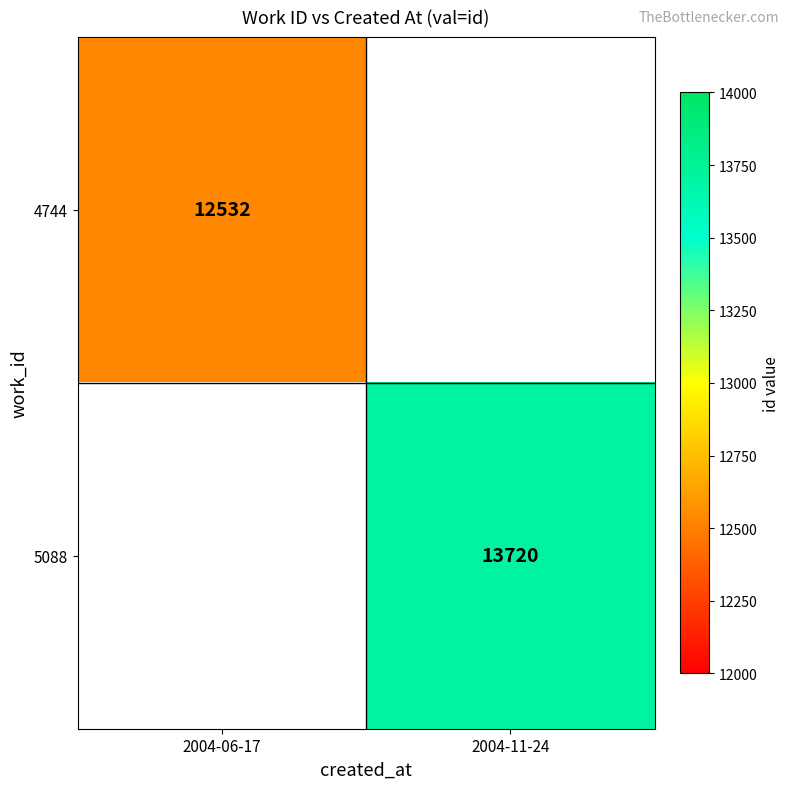

Is it true that 5088 equals 13720 at 2004-11-24?

True